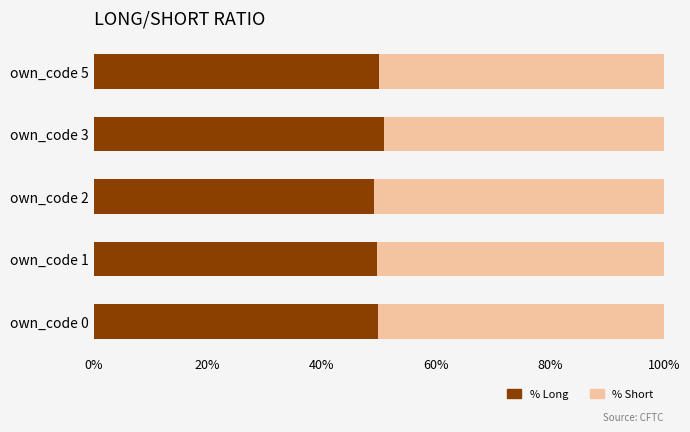

The % Long series shows 49.9 at own_code 0. True or false?

True